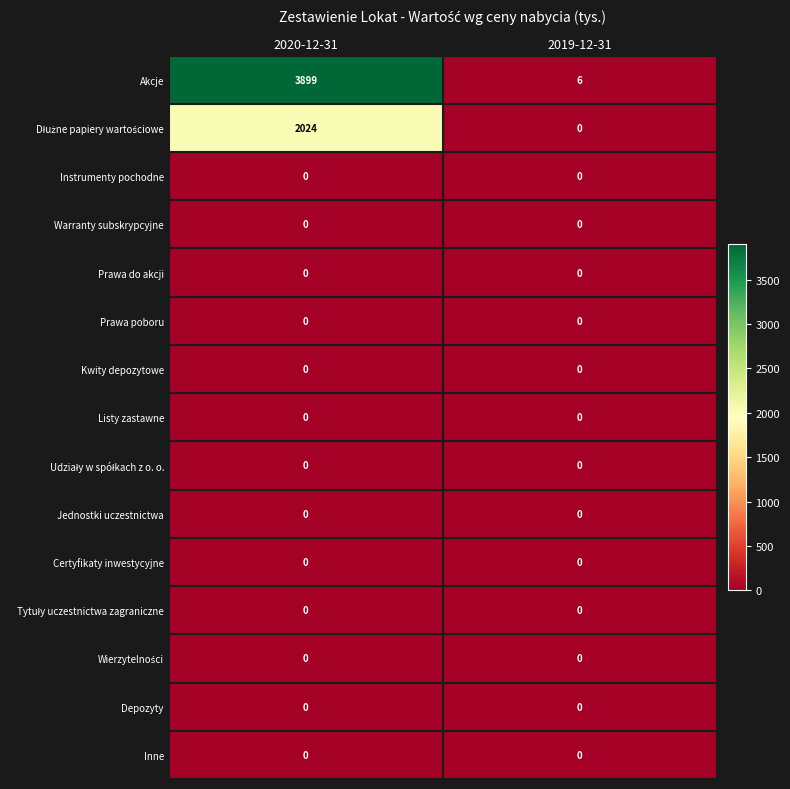

What is the spread (max minus min) of values at 2019-12-31?

6